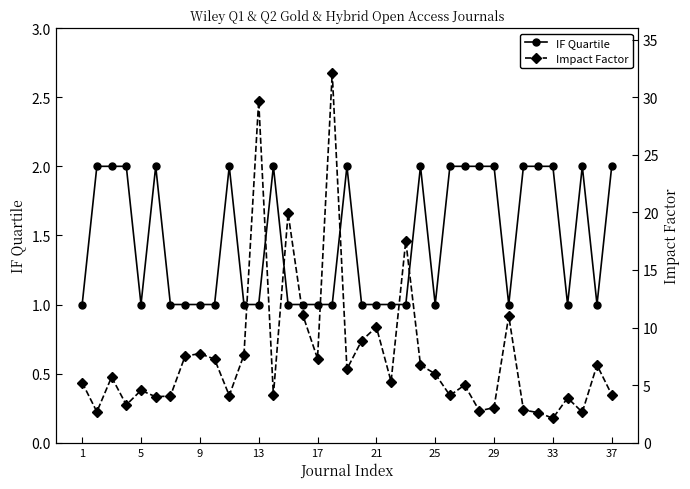

True or false: IF Quartile has more than 1 interior local peaks.

True